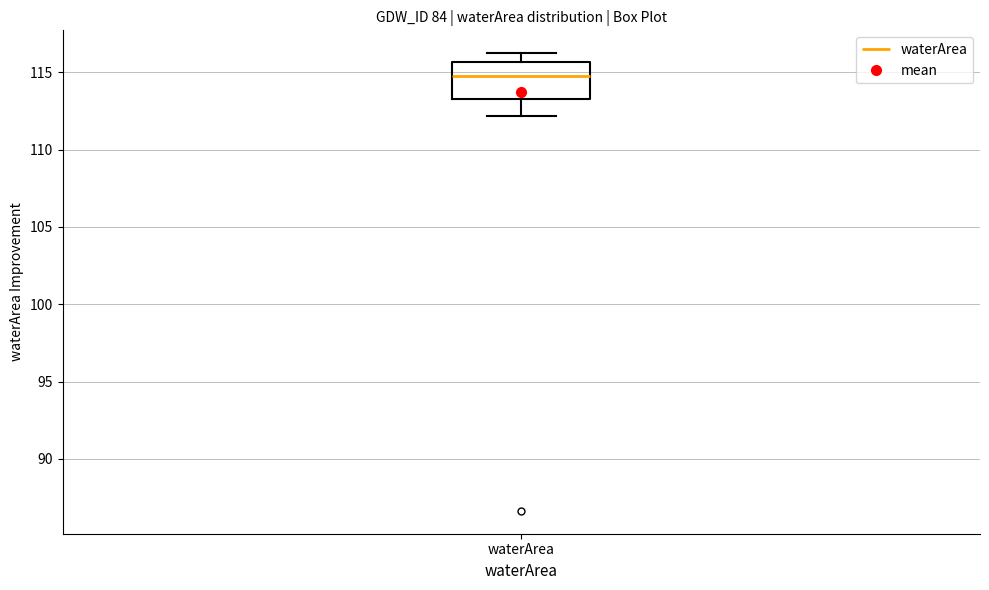

Transcribe this box plot: give where the median line is, the range the box spans, and where the two whiskers end, as read against the y-axis. The values are not printed on the chart, so give them approximately, as read against the axis.

median 114.5, box 113.5 to 115.5, whiskers 112.0 to 116.0